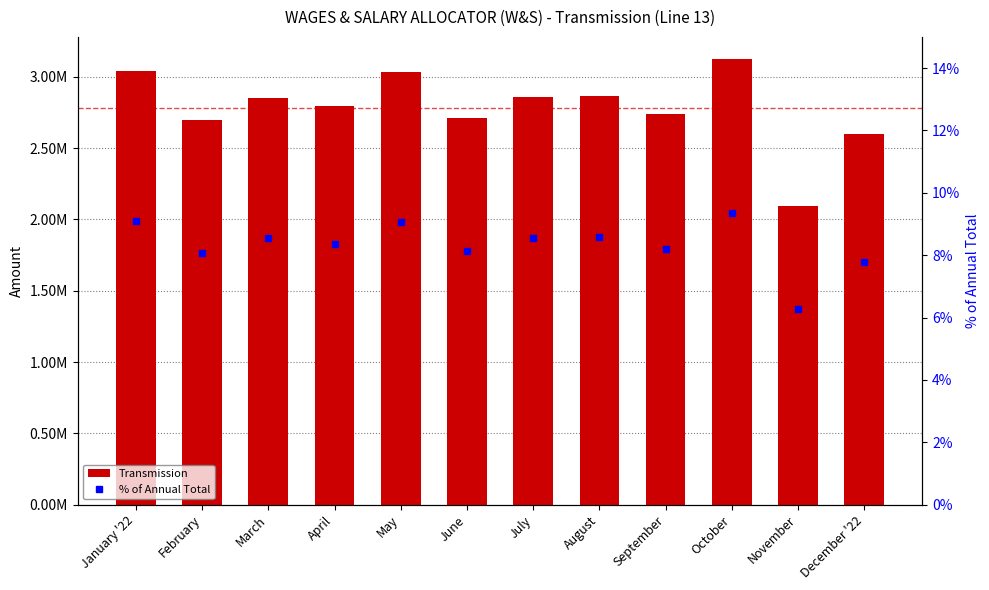

Rank the series by their maximum value, from highest to lowest.

Transmission, % of Annual Total